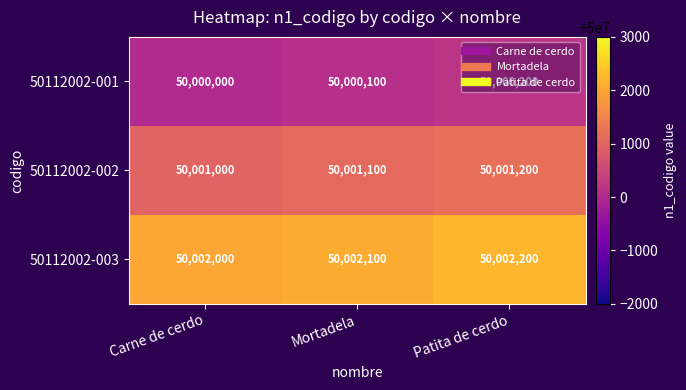

At which category is the sum across all series the highest?

Patita de cerdo